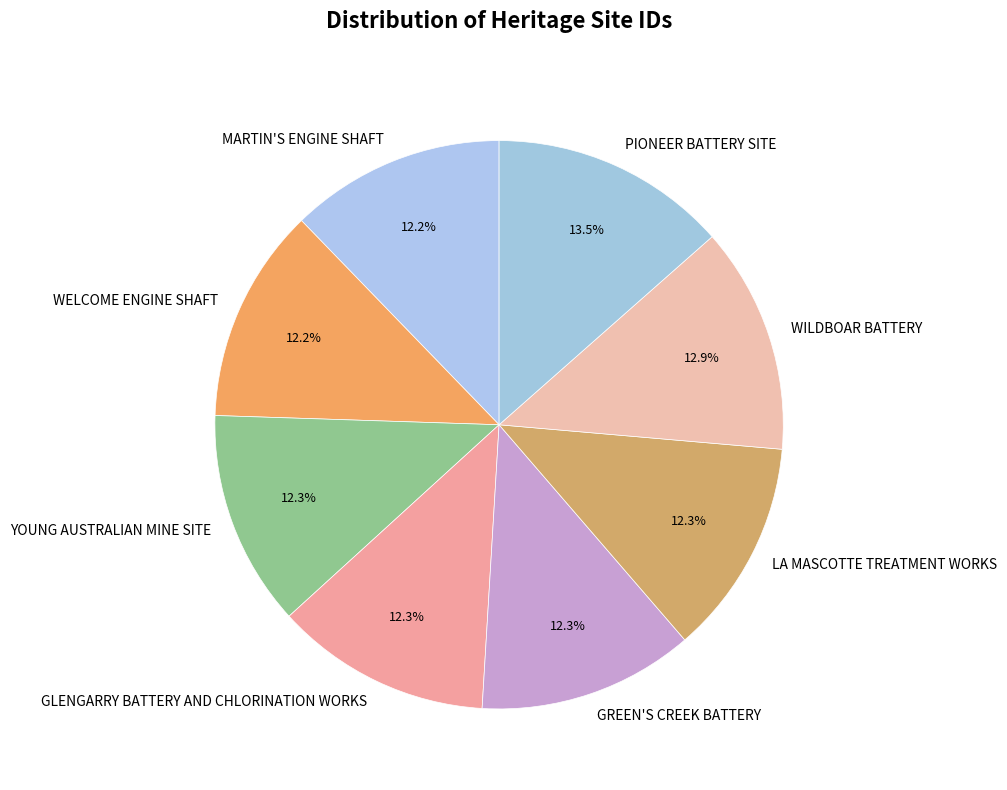

To the nearest percent, what portion does WILDBOAR BATTERY represent?

13%